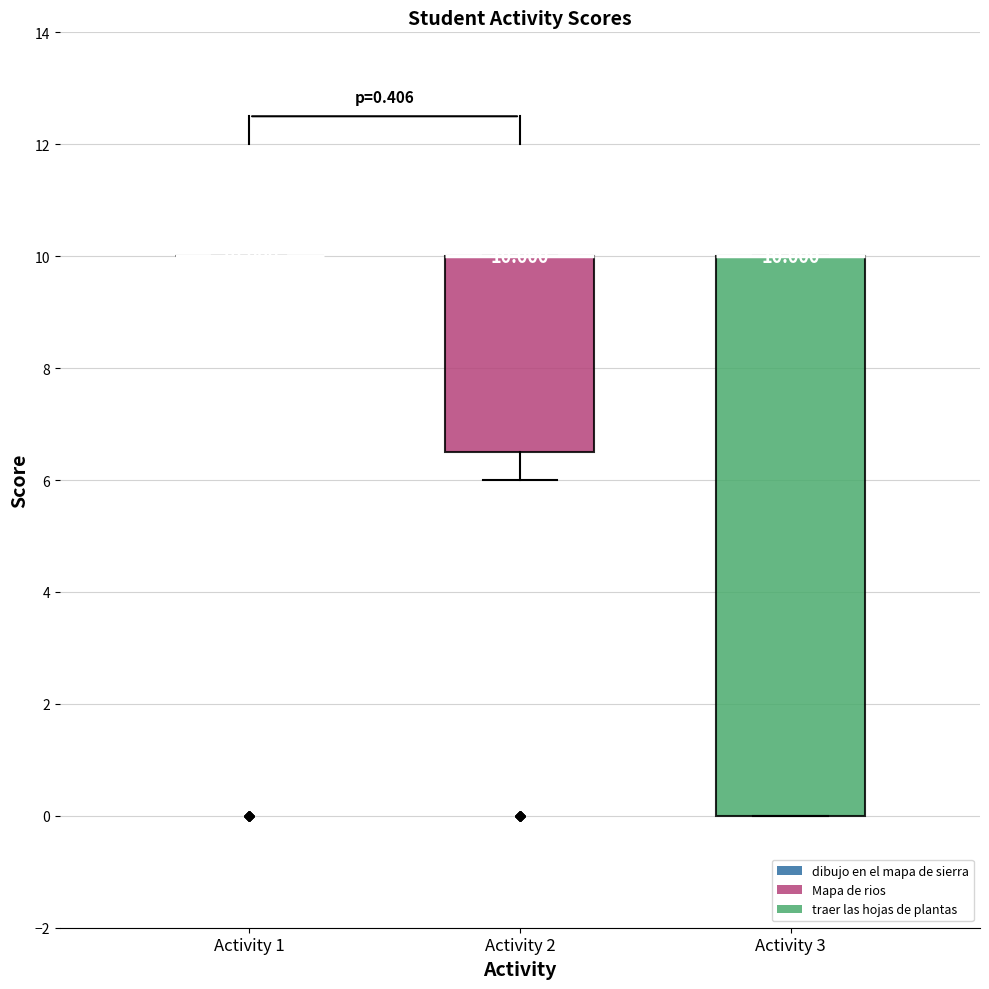

Which box is the tallest, from its lower edge to its upper edge?

Activity 3